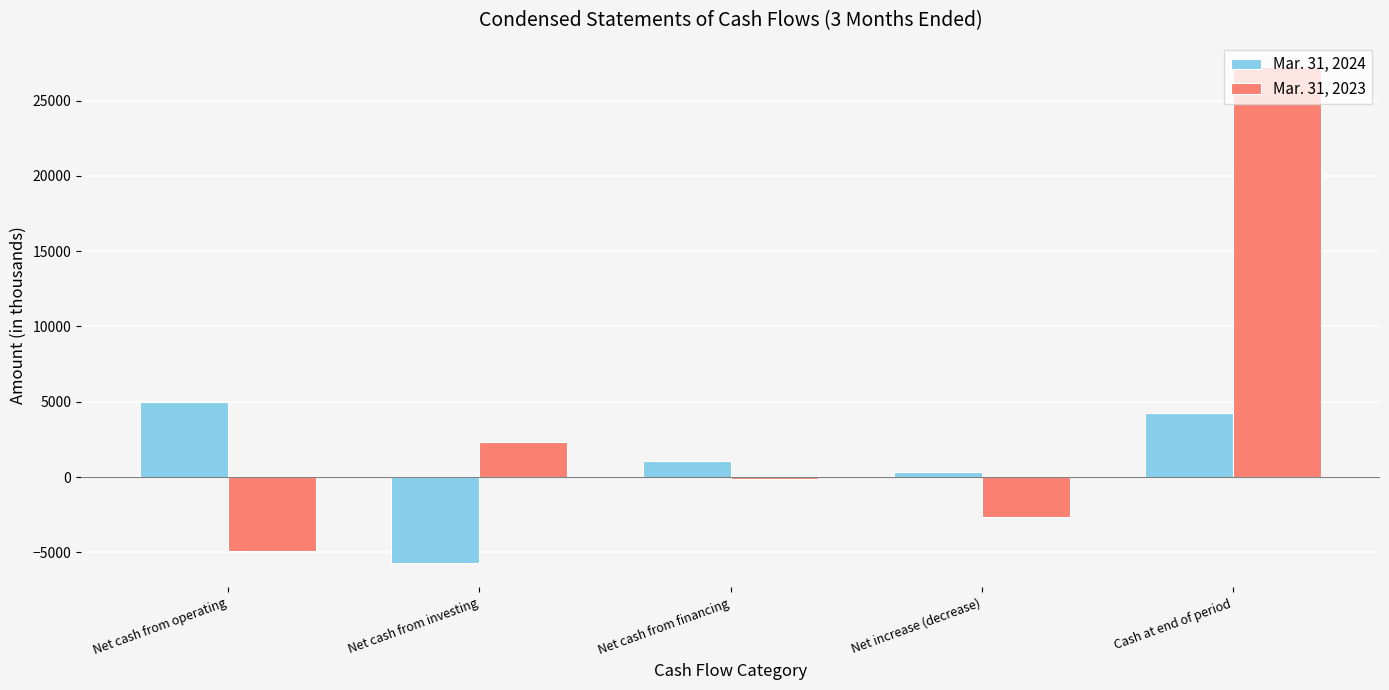

True or false: Mar. 31, 2024 has a value of 1054 at Net cash from financing.

True